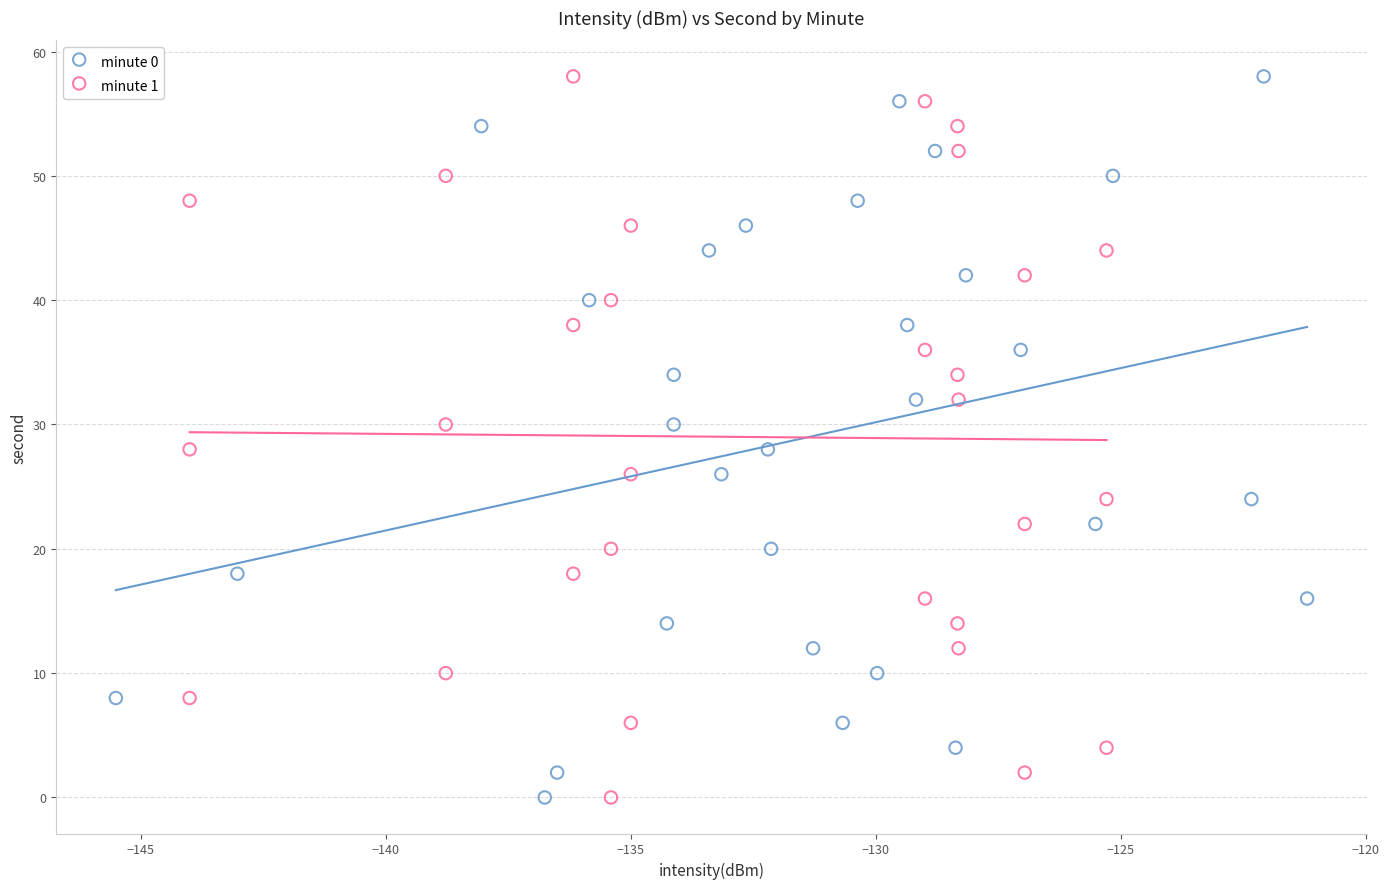

What are all the series names shown in the legend?

minute 0, minute 1